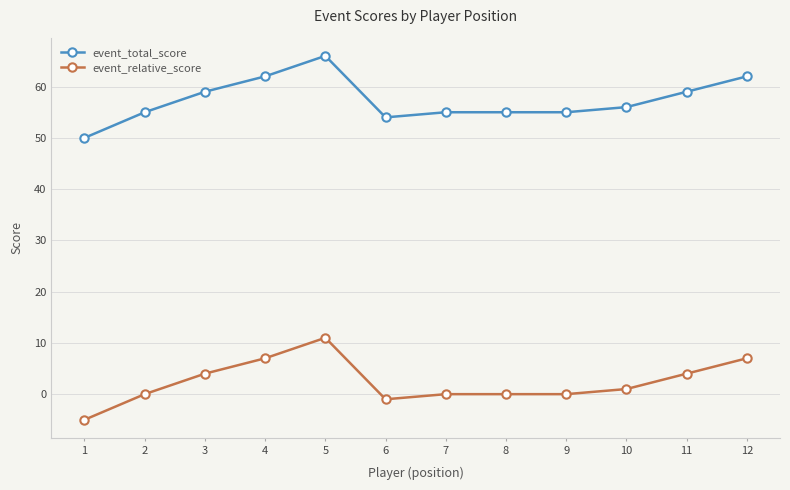

What is the sum of all event_total_score values?

688